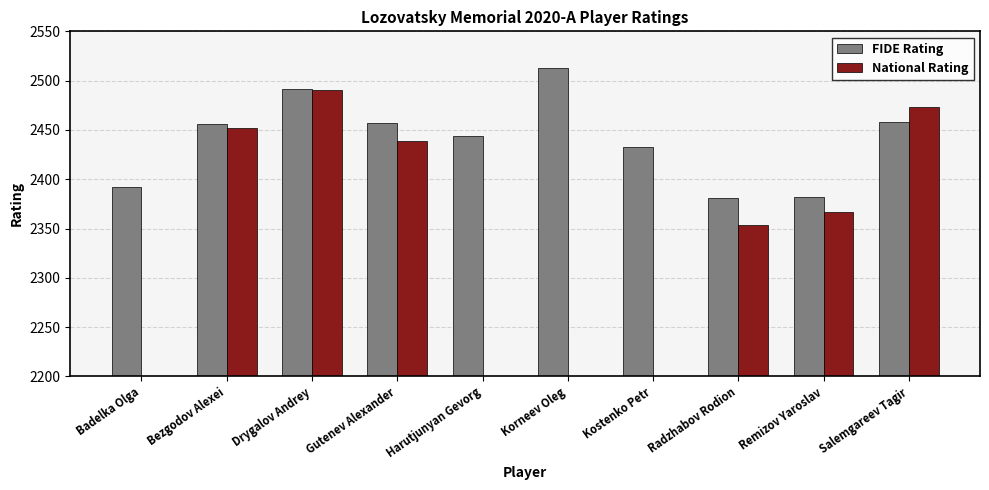

Which category has the lowest value in the National Rating series?

Badelka Olga